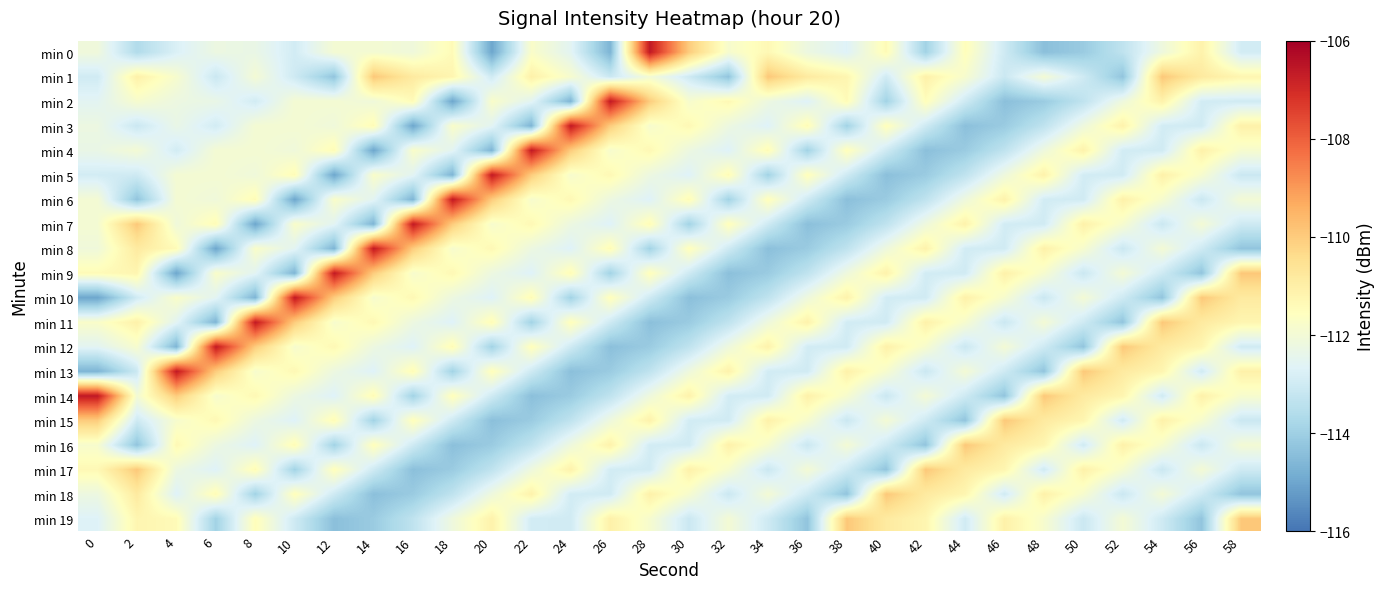

Which category has the lowest value across all series?

20